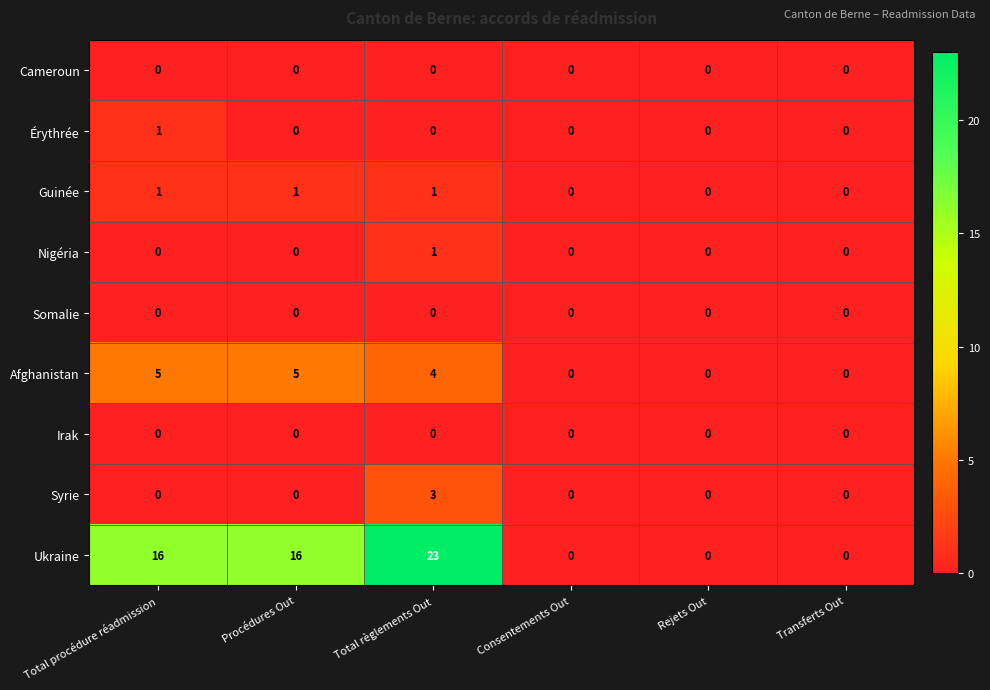

Which series has the largest total across all categories?

Ukraine